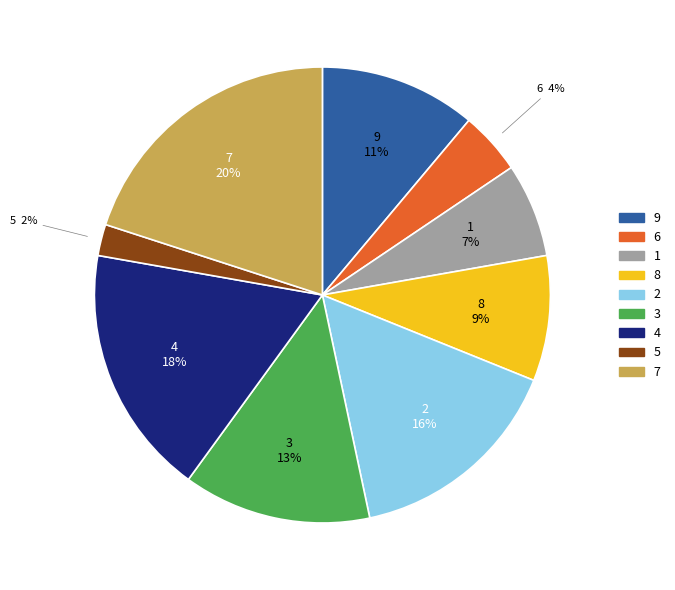

How many segments does this pie chart have?

9